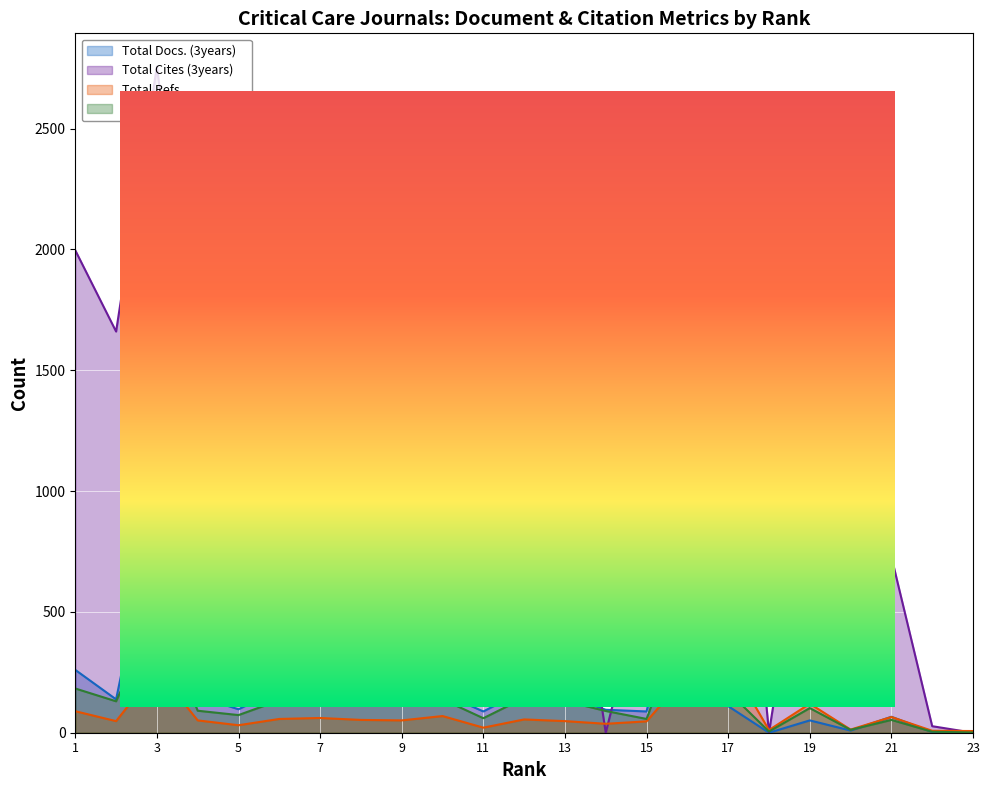

The value of Total Docs. (3years) at 23 is 526. True or false?

False